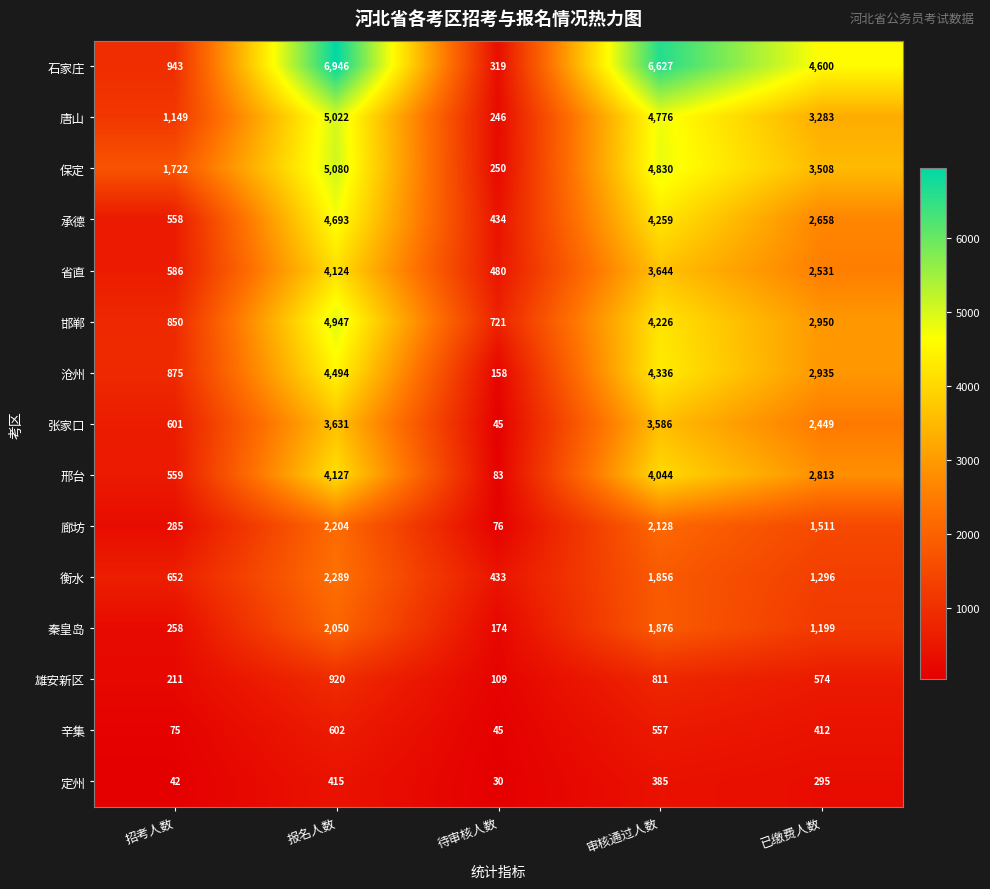

Between 招考人数 and 已缴费人数, which series saw the biggest shift?

石家庄